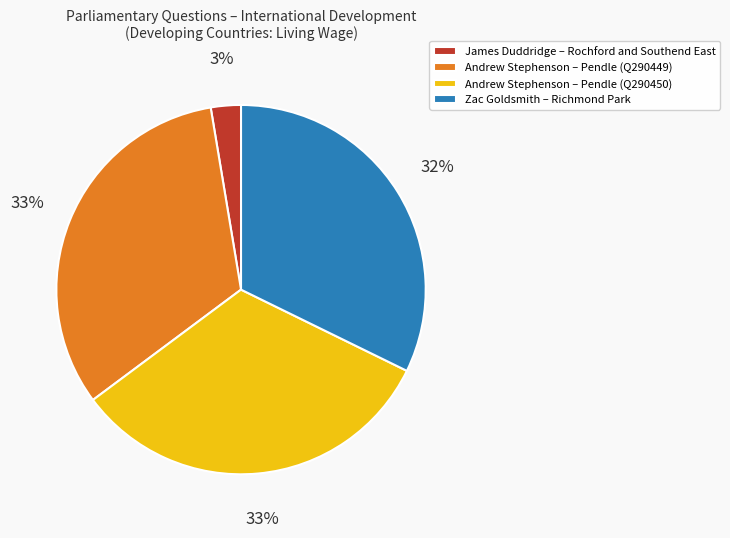

Does Andrew Stephenson – Pendle (Q290449) account for over 50% of the chart?

No